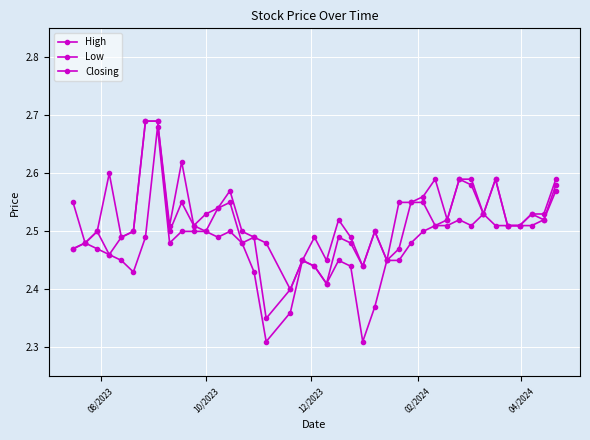

How many lines are shown in the chart?

3